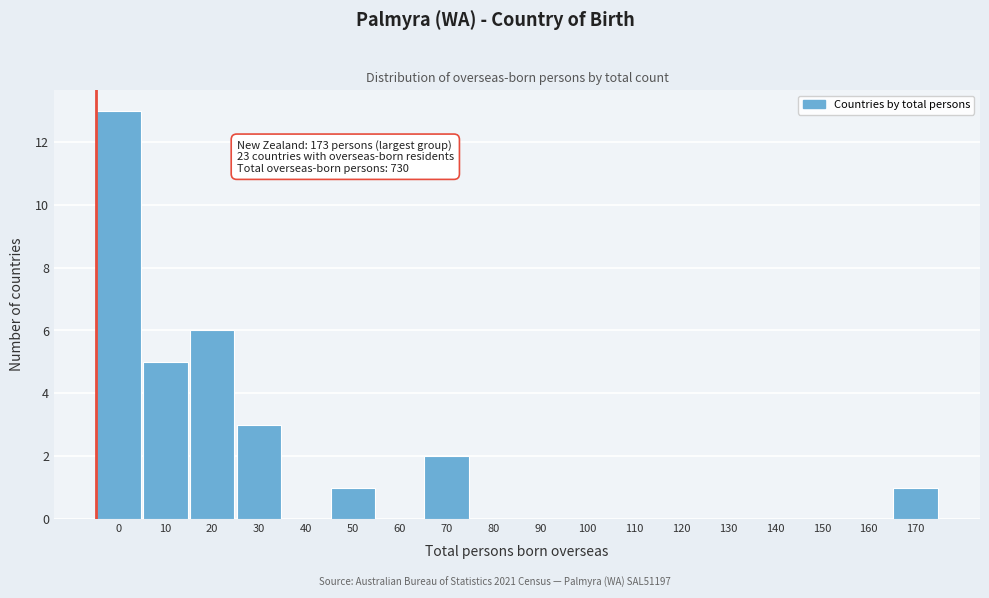

Reading left to right, extract all data points from this chart.

0=13	10=5	20=6	30=3	40=0	50=1	60=0	70=2	80=0	90=0	100=0	110=0	120=0	130=0	140=0	150=0	160=0	170=1